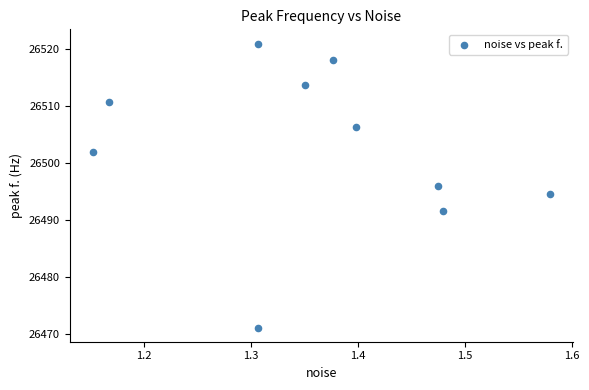

What is the average X value?

1.4